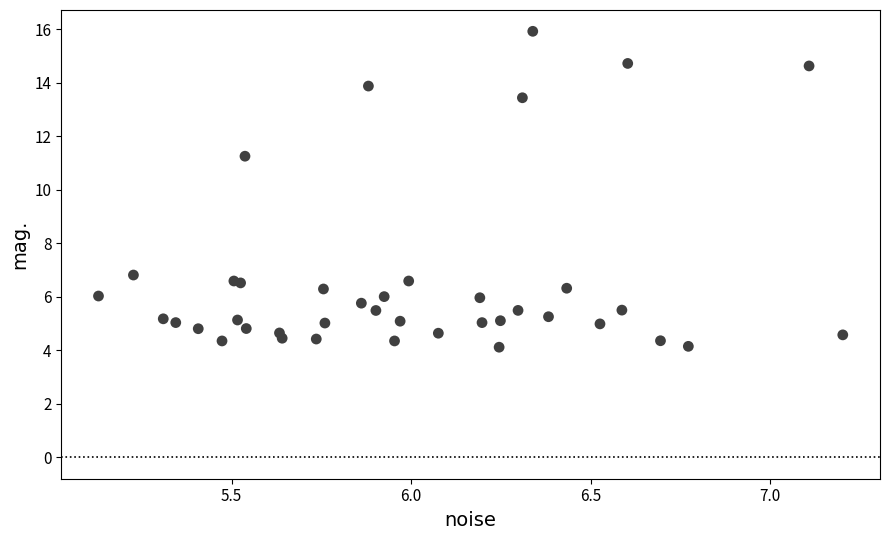

What Y value in the scatter plot is closest to 10?

11.3